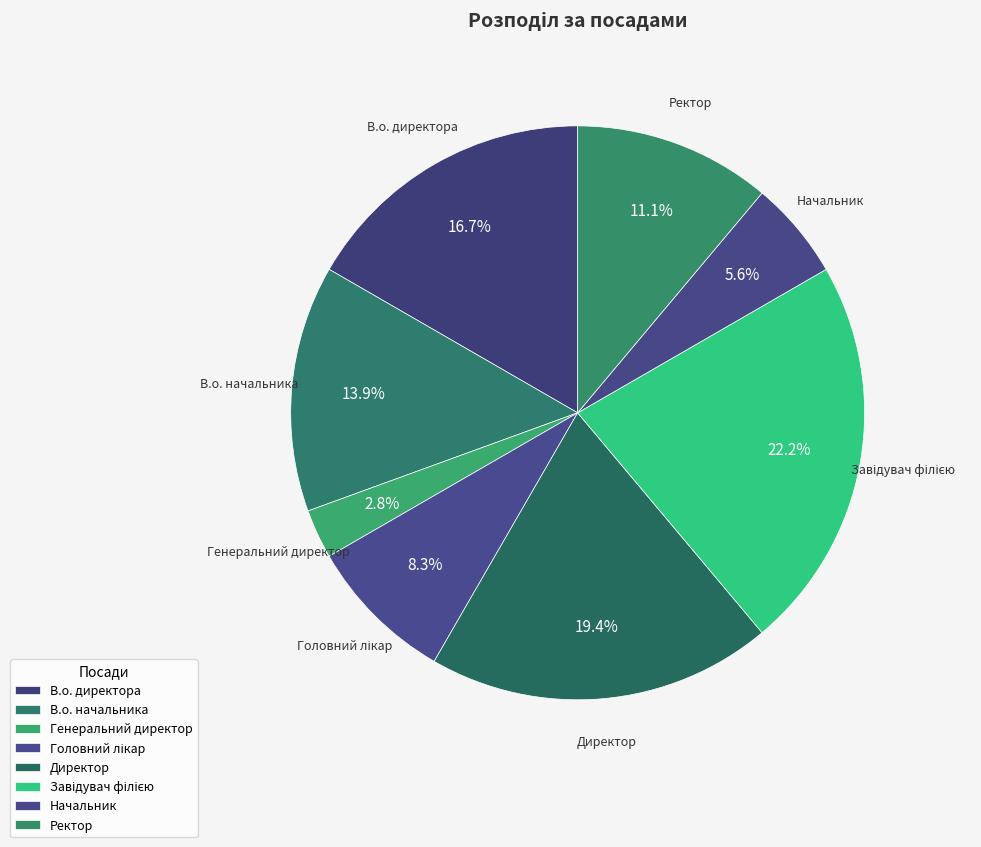

True or false: Генеральний директор accounts for 10% of the total.

False